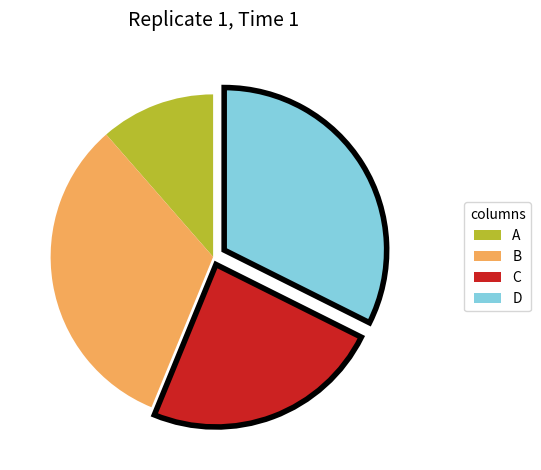

Between C and B, which is larger?

B